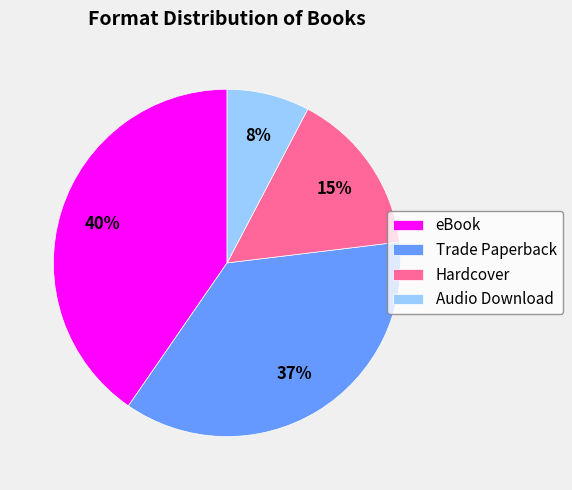

To the nearest percent, what is the average slice percentage?

25%